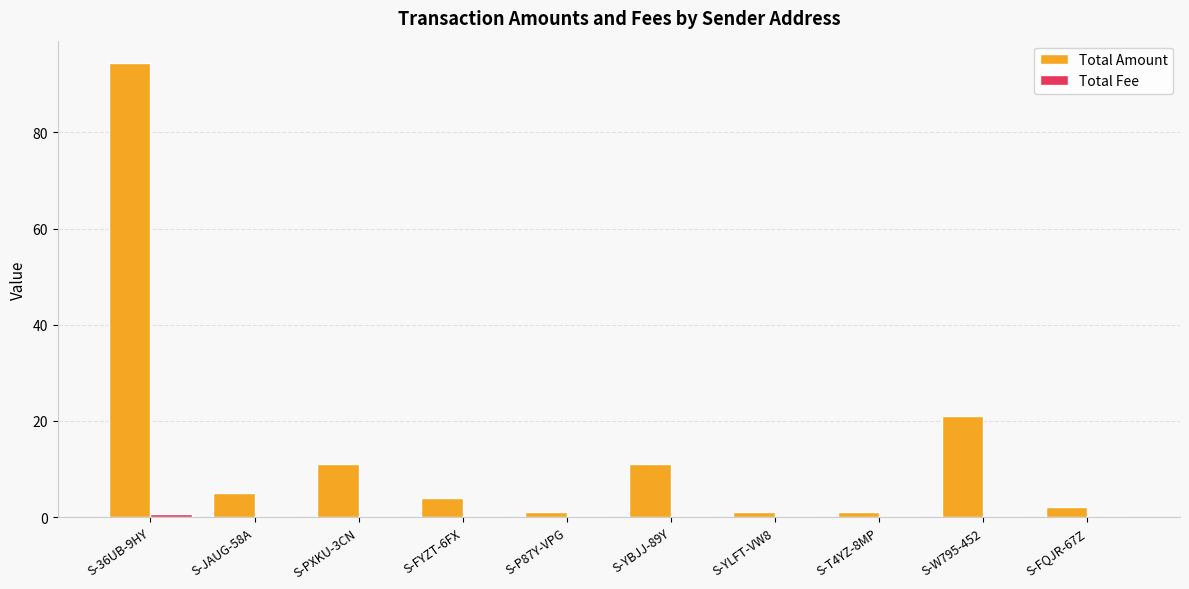

The value of Total Amount at S-P87Y-VPG is 1.0. True or false?

True